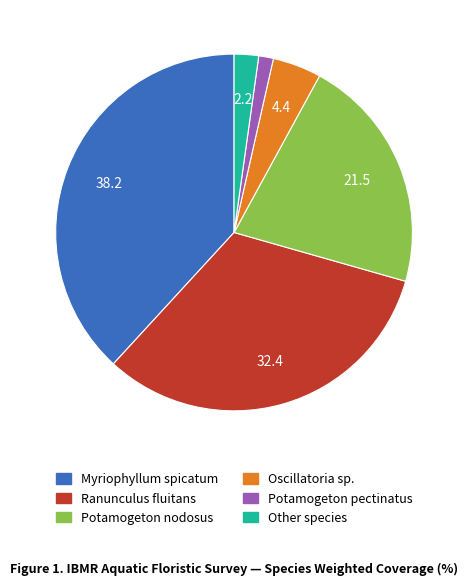

Which has a higher value, Other species or Oscillatoria sp.?

Oscillatoria sp.